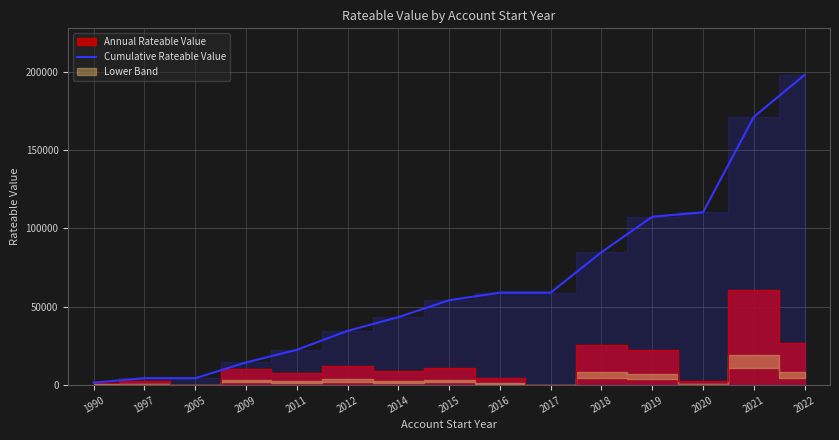

What is the value of the 14th point from the left?

171155